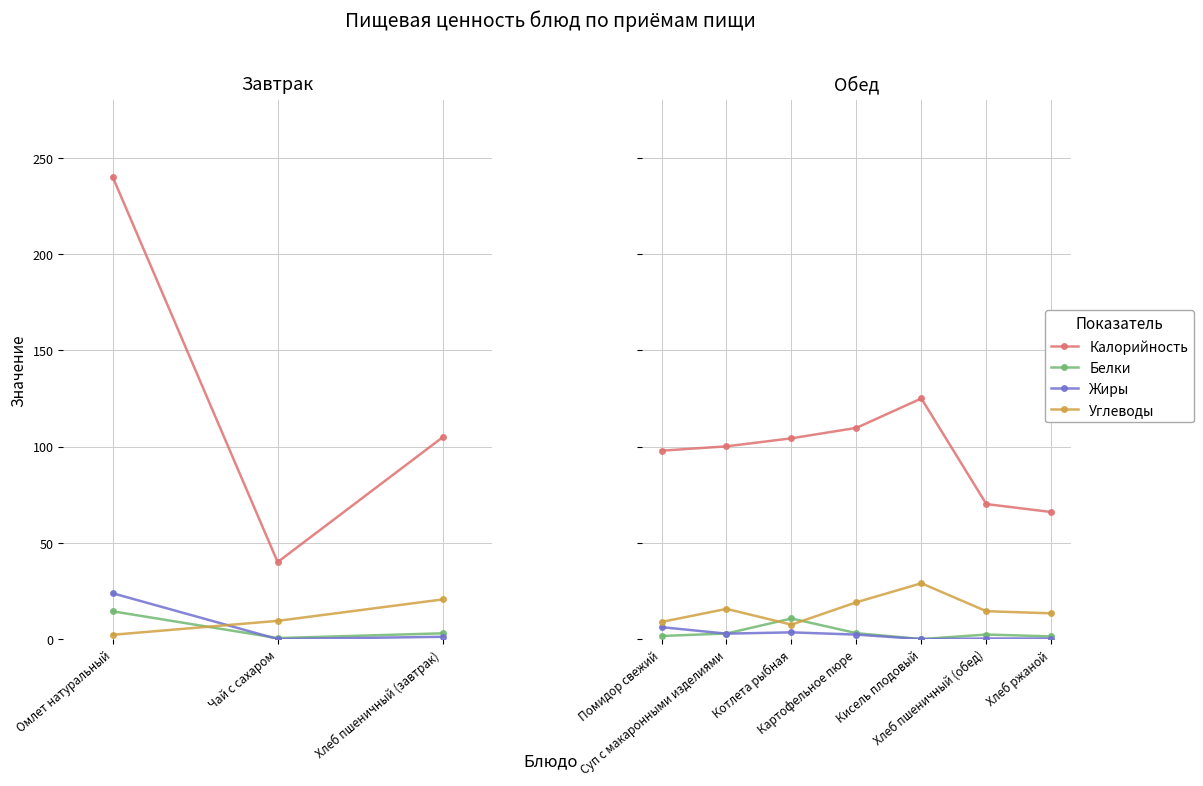

Which category has the highest value in the Жиры series?

Помидор свежий